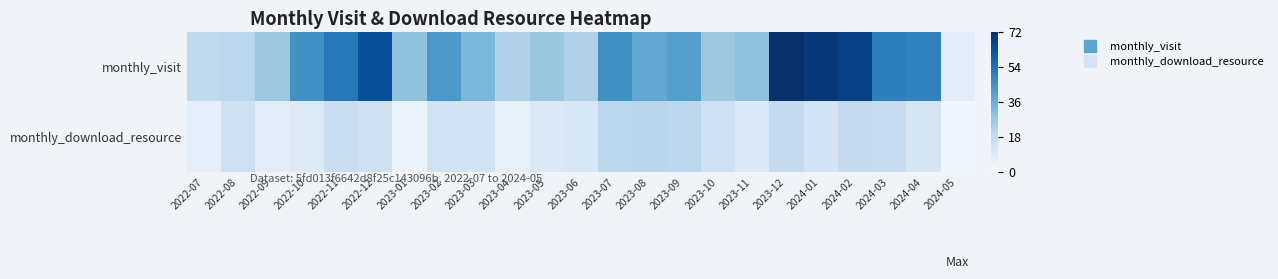

At which category is the sum across all series the highest?

2023-12